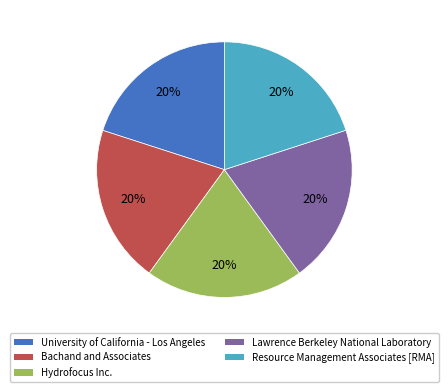

Do Bachand and Associates and University of California - Los Angeles together represent more than half of the pie?

No